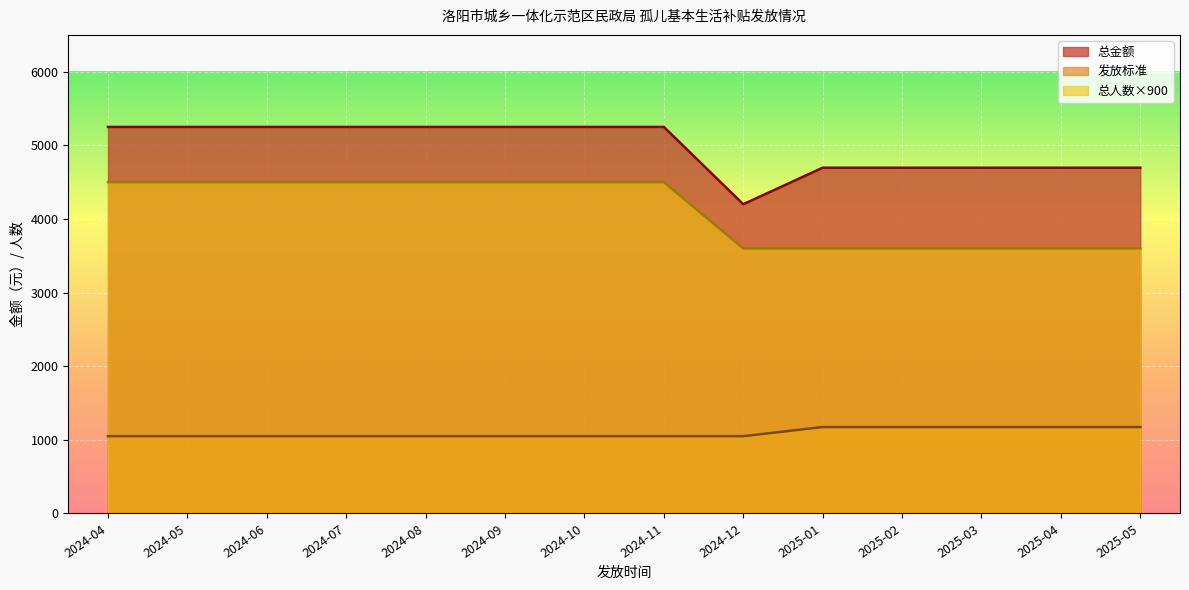

What is the label of the 7th point from the left?

2024-10